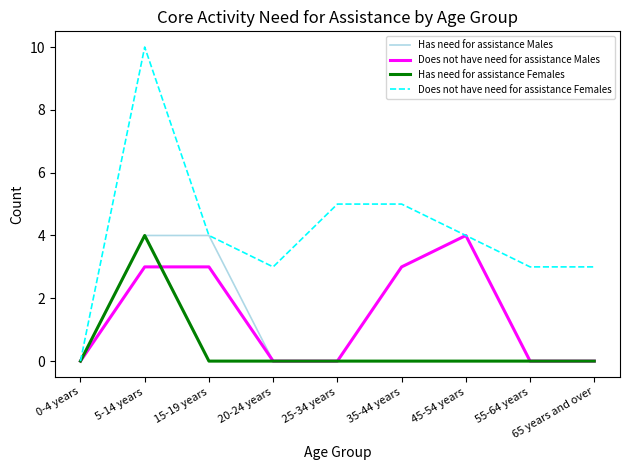

What is the difference between the highest and lowest values at 15-19 years?

4